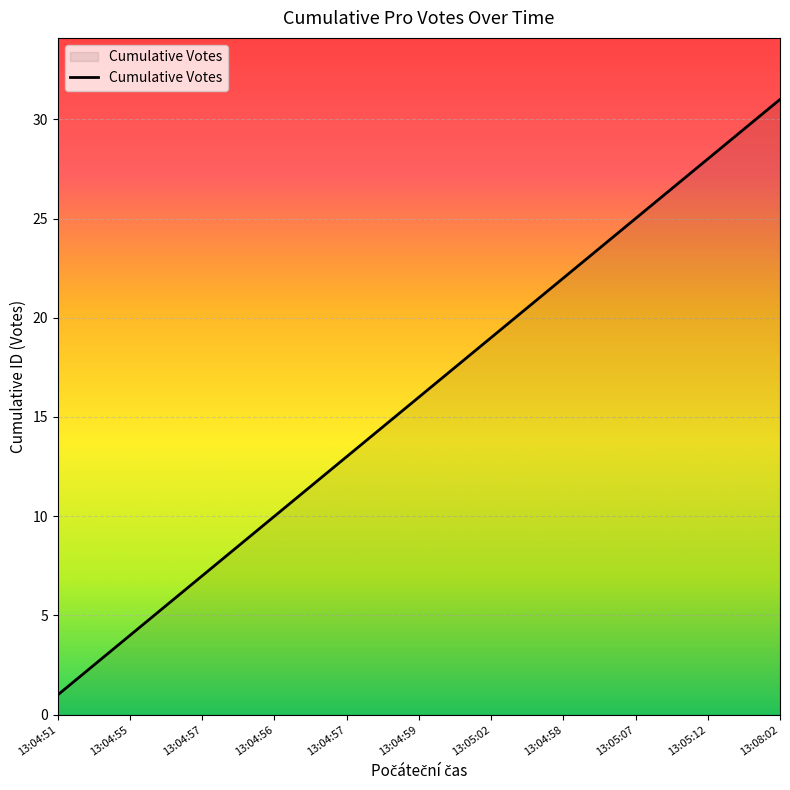

What is the greatest value displayed?

31